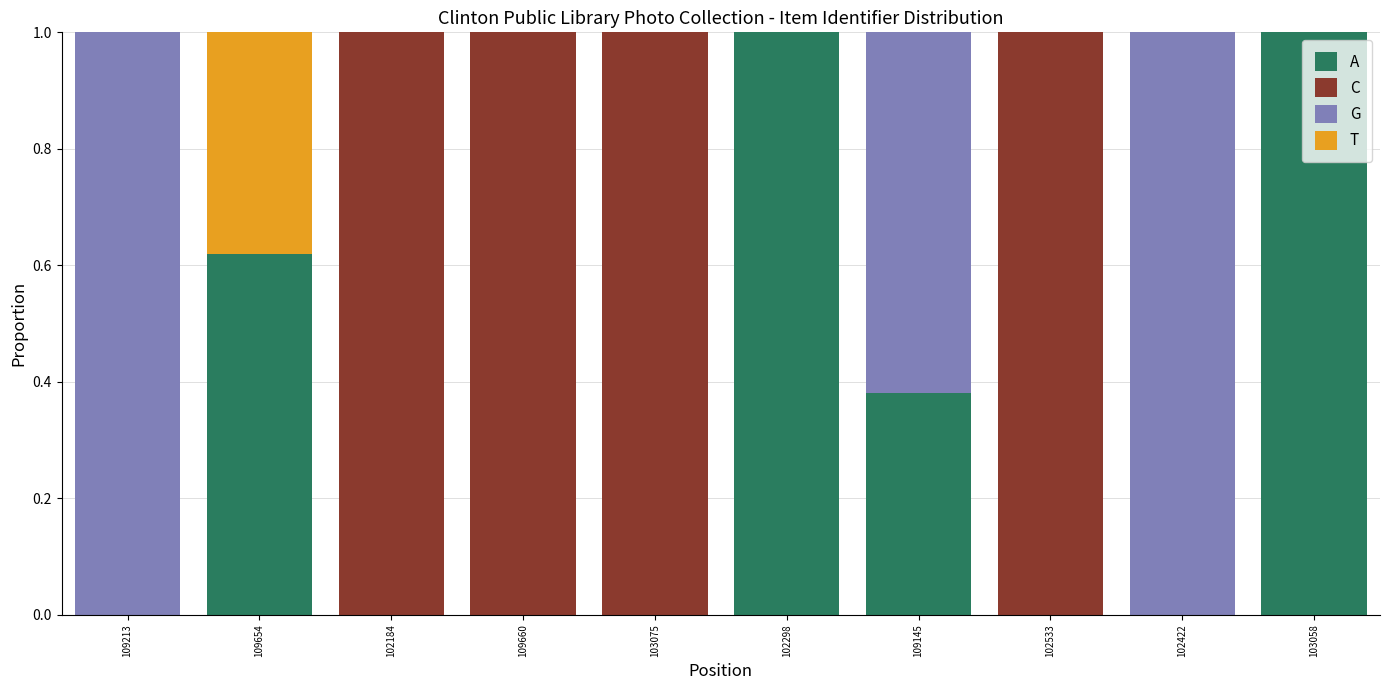

Does the chart contain stacked bars?

Yes